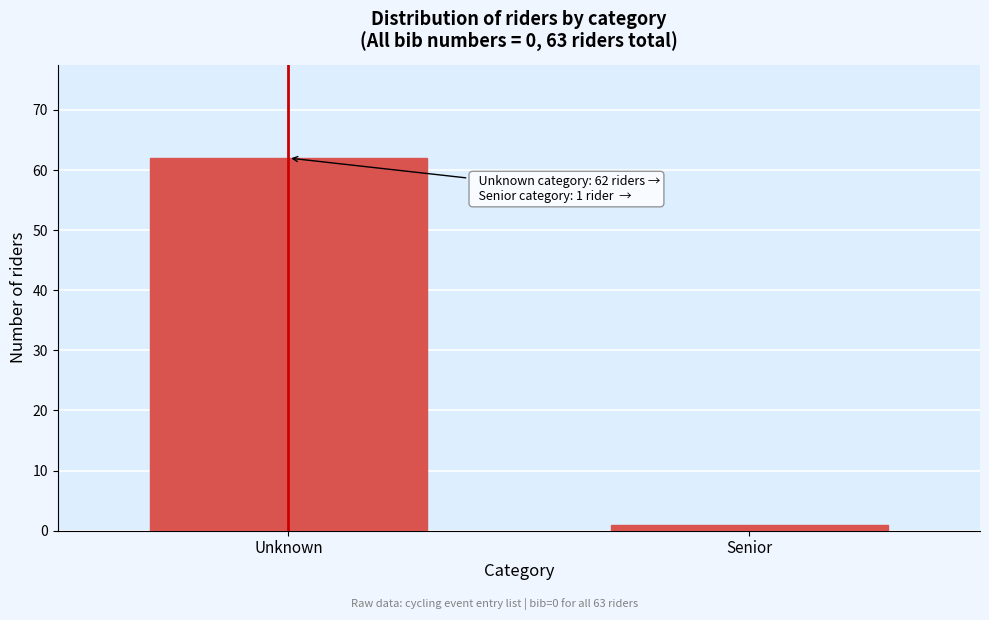

Reading left to right, what are all the values shown in this chart?

Unknown=62	Senior=1